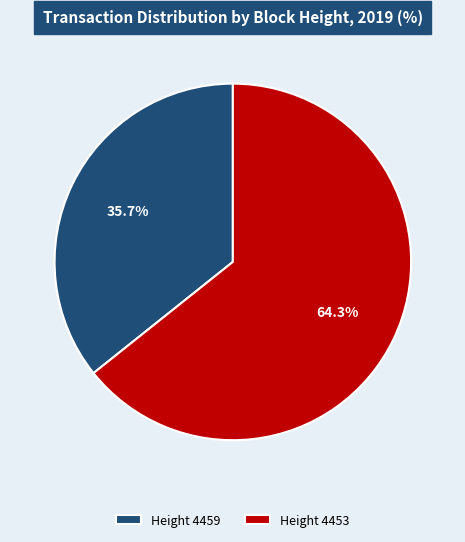

How many segments does this pie chart have?

2